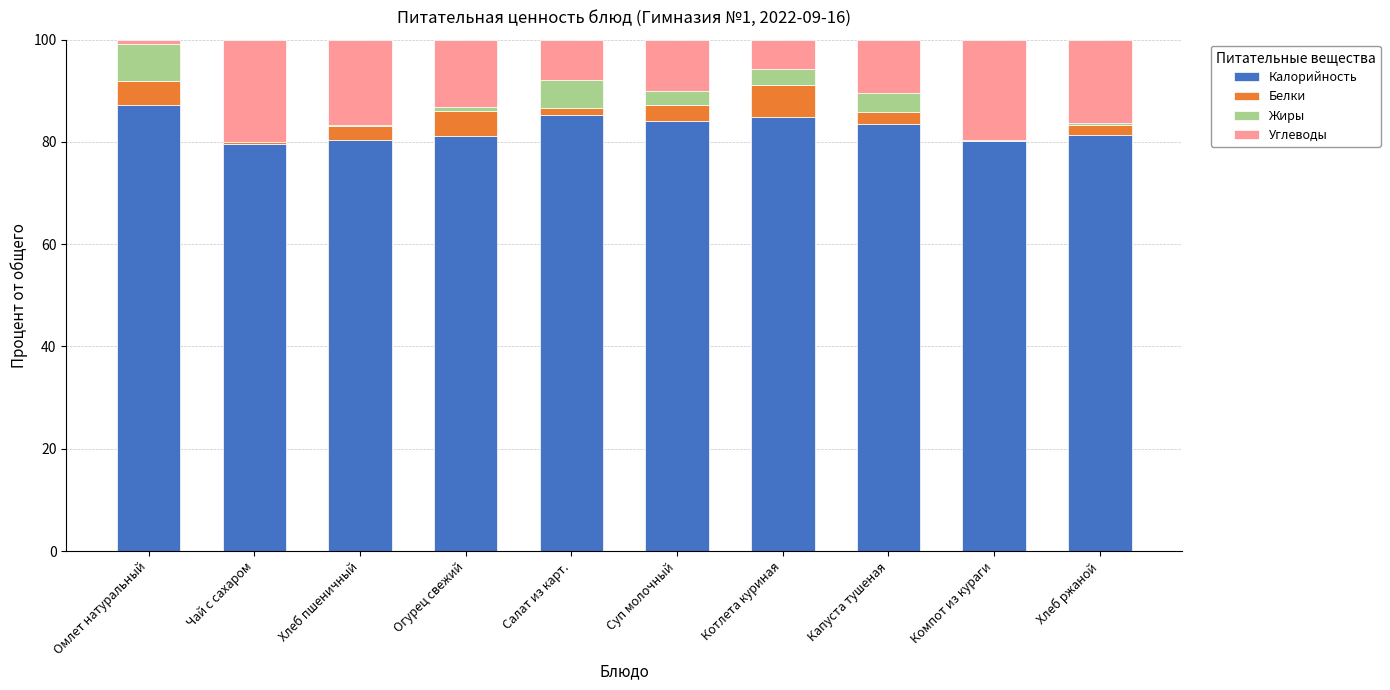

What is the highest value of the Калорийность series?

87.3